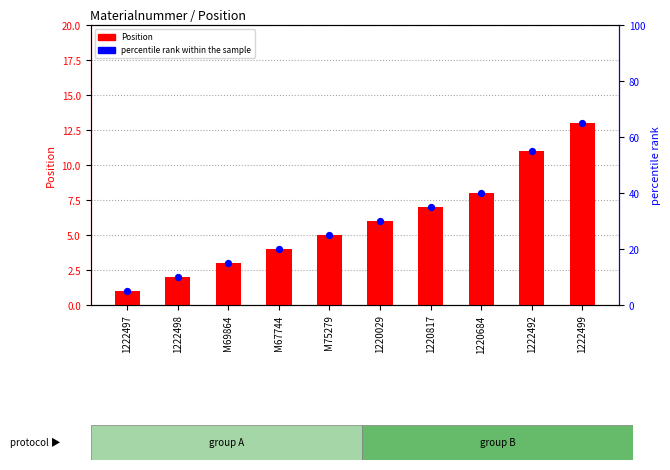

Which series has the largest total across all categories?

percentile rank within the sample